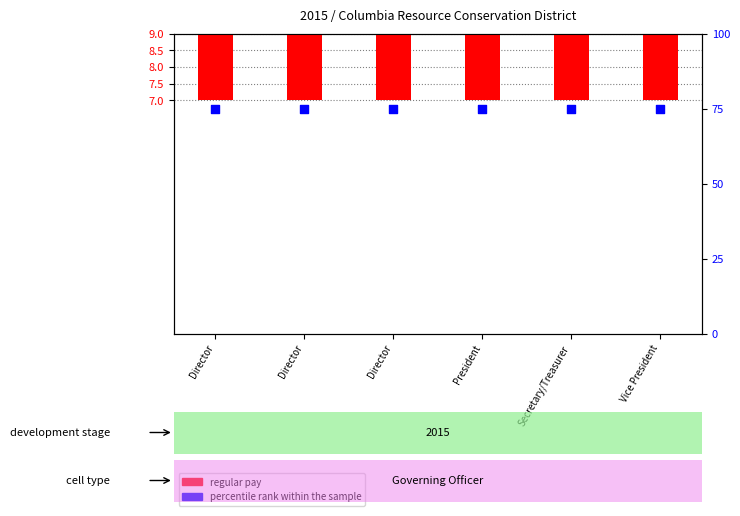

Which series reaches the maximum Y coordinate?

percentile rank within the sample